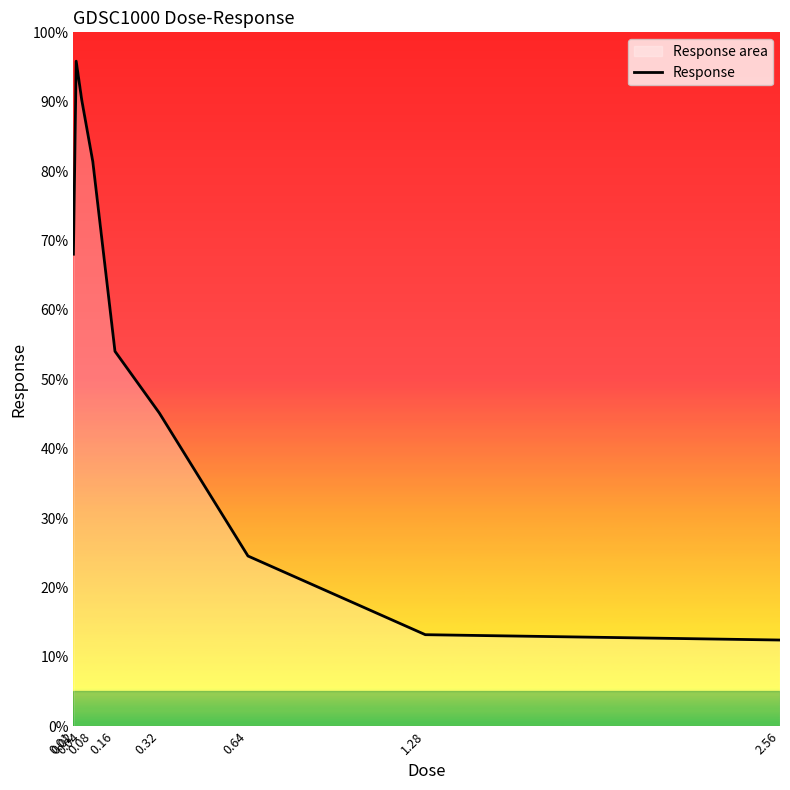

What is the sum of all values?

484.8